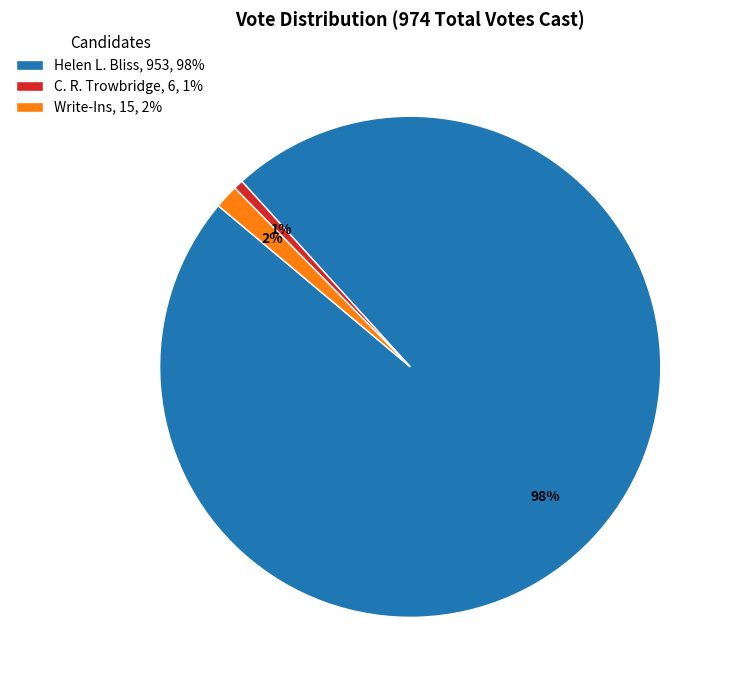

The Helen L. Bliss slice represents 98% of the pie. True or false?

True